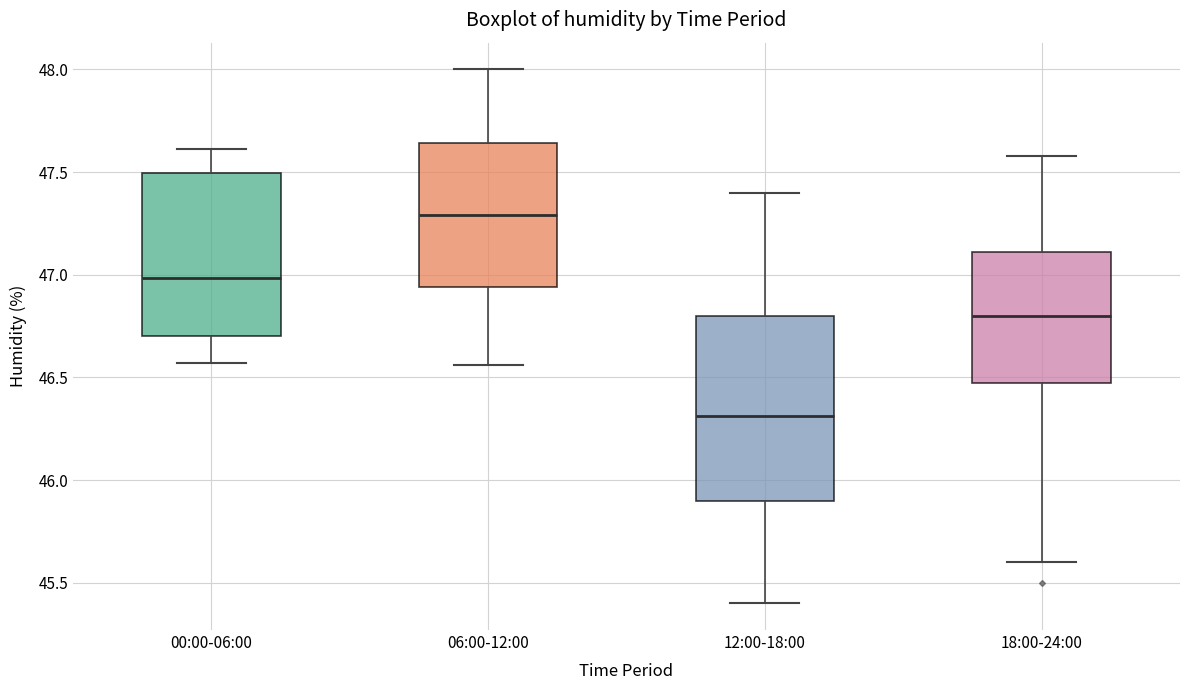

Reading left to right, transcribe this box plot: for each box, give where its median line is, the range the box spans, and where its two whiskers end, as read against the y-axis. The values are not printed on the chart, so give them approximately, as read against the axis.

00:00-06:00: median 47.00, box 46.70 to 47.50, whiskers 46.55 to 47.60
06:00-12:00: median 47.30, box 46.95 to 47.65, whiskers 46.55 to 48.00
12:00-18:00: median 46.30, box 45.90 to 46.80, whiskers 45.40 to 47.40
18:00-24:00: median 46.80, box 46.50 to 47.10, whiskers 45.60 to 47.60